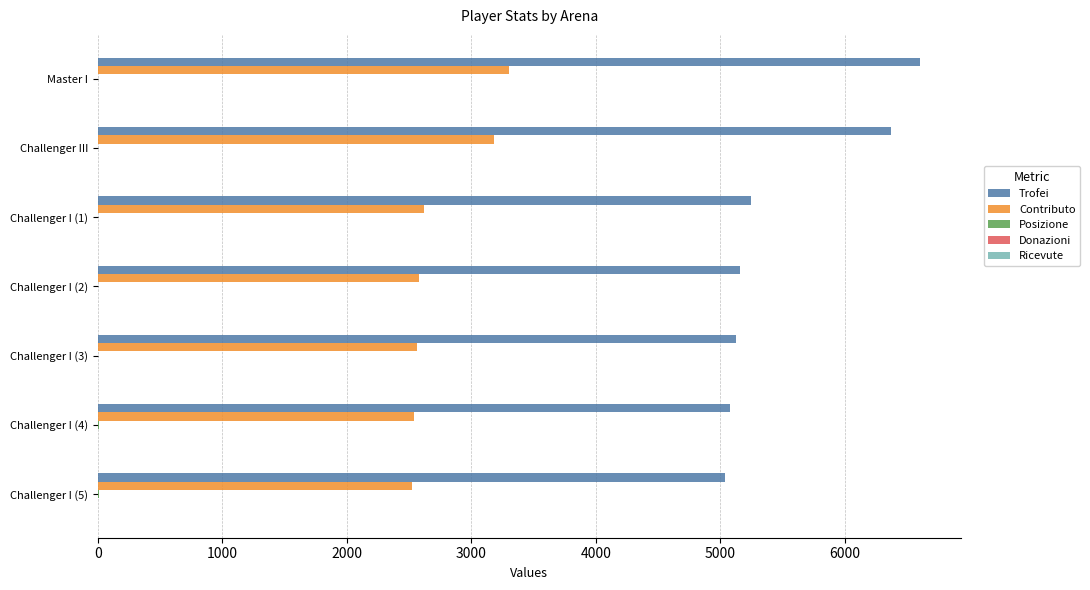

Which series has the largest total across all categories?

Trofei